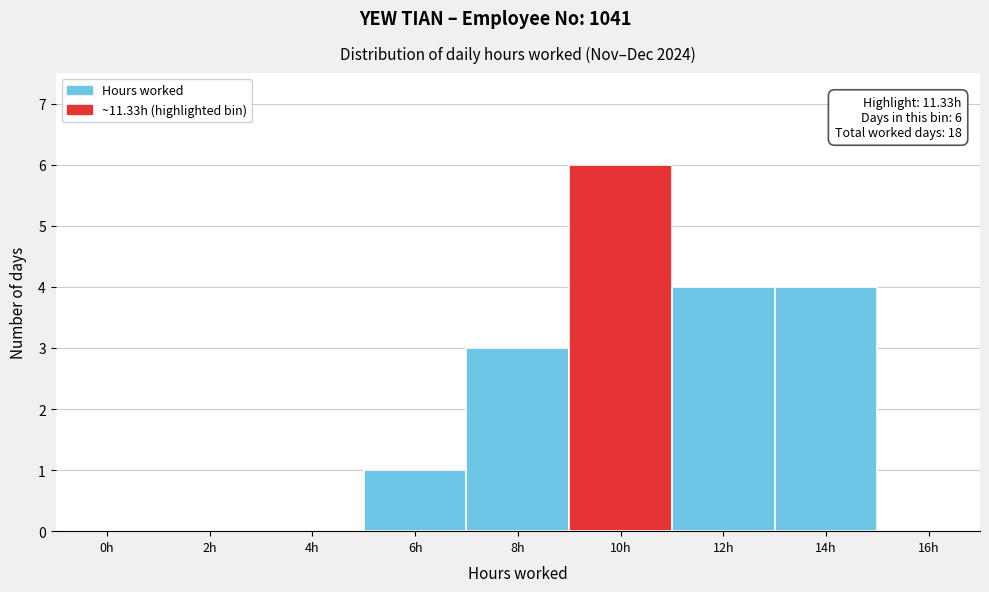

Reading left to right, what are all the values shown in this chart?

0h=0	2h=0	4h=0	6h=1	8h=3	10h=6	12h=4	14h=4	16h=0